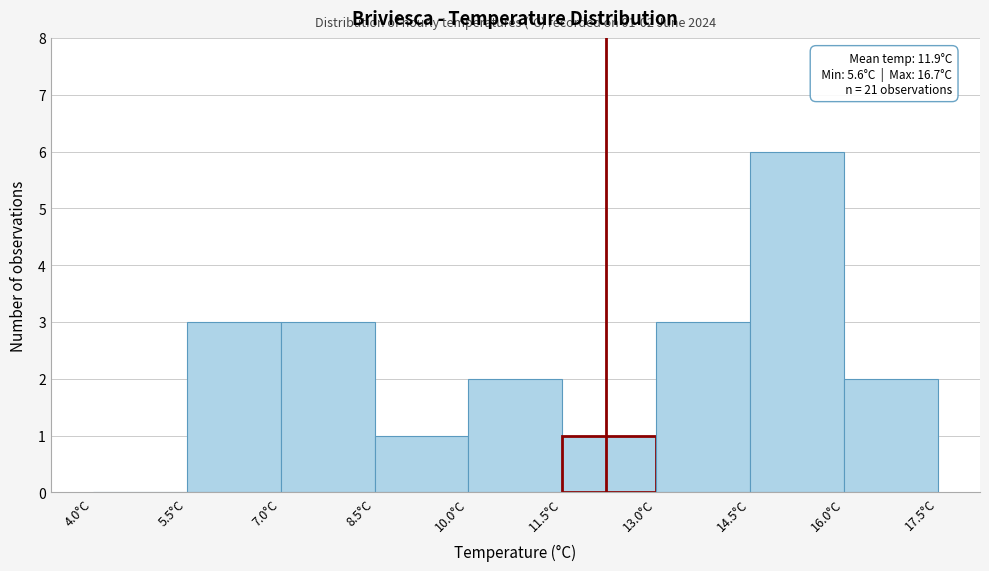

Over which range of the x-axis is the bar tallest?

14.5 to 16.0